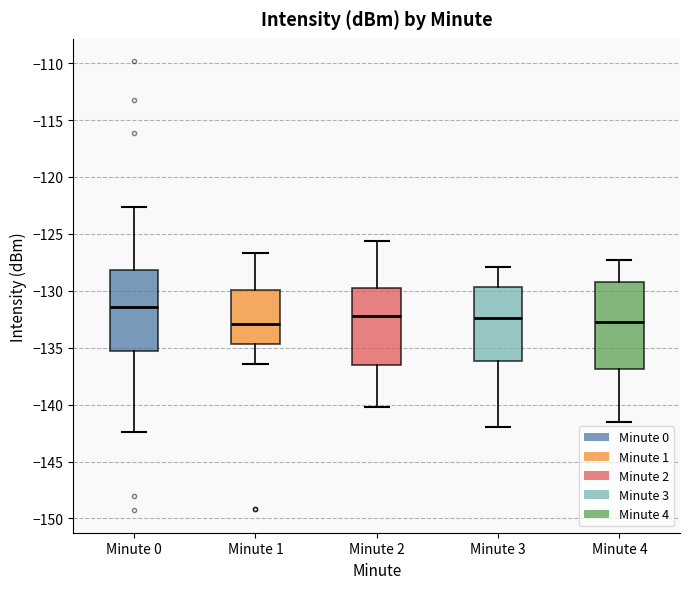

Reading left to right, transcribe this box plot: for each box, give where its median line is, the range the box spans, and where its two whiskers end, as read against the y-axis. The values are not printed on the chart, so give them approximately, as read against the axis.

Minute 0: median -131.5, box -135.5 to -128.0, whiskers -142.5 to -122.5
Minute 1: median -133.0, box -134.5 to -130.0, whiskers -136.5 to -126.5
Minute 2: median -132.0, box -136.5 to -130.0, whiskers -140.0 to -125.5
Minute 3: median -132.5, box -136.0 to -129.5, whiskers -142.0 to -128.0
Minute 4: median -132.5, box -137.0 to -129.0, whiskers -141.5 to -127.5